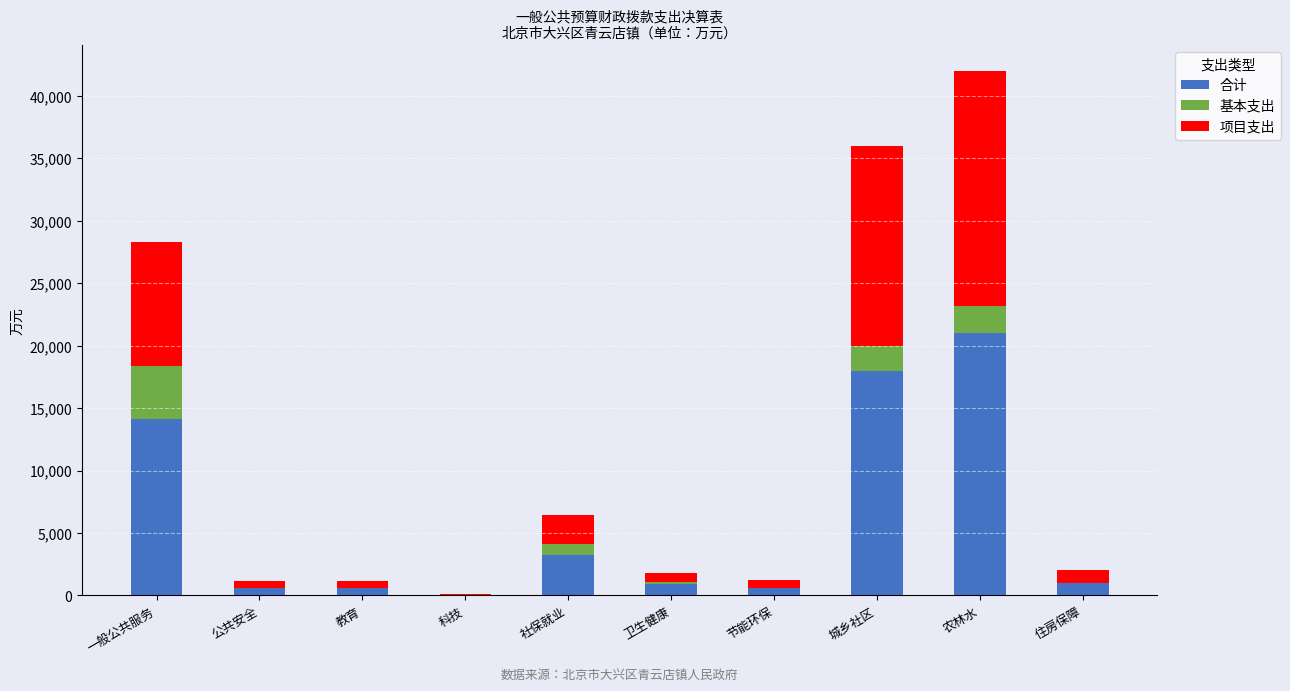

Are the bars horizontal?

No